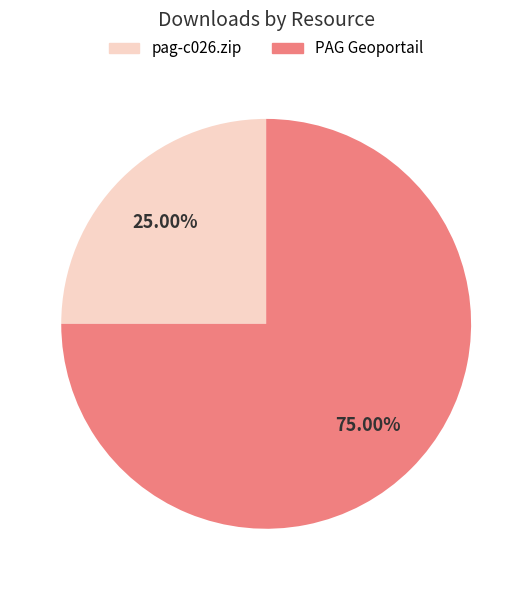

Which has a higher value, pag-c026.zip or PAG Geoportail?

PAG Geoportail